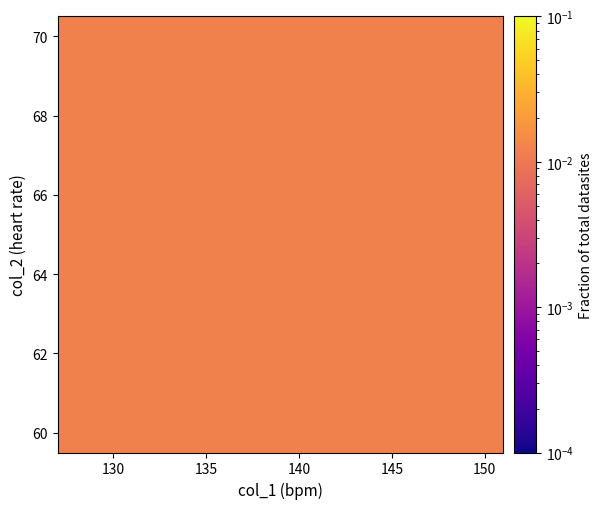

At which category is the sum across all series the highest?

150